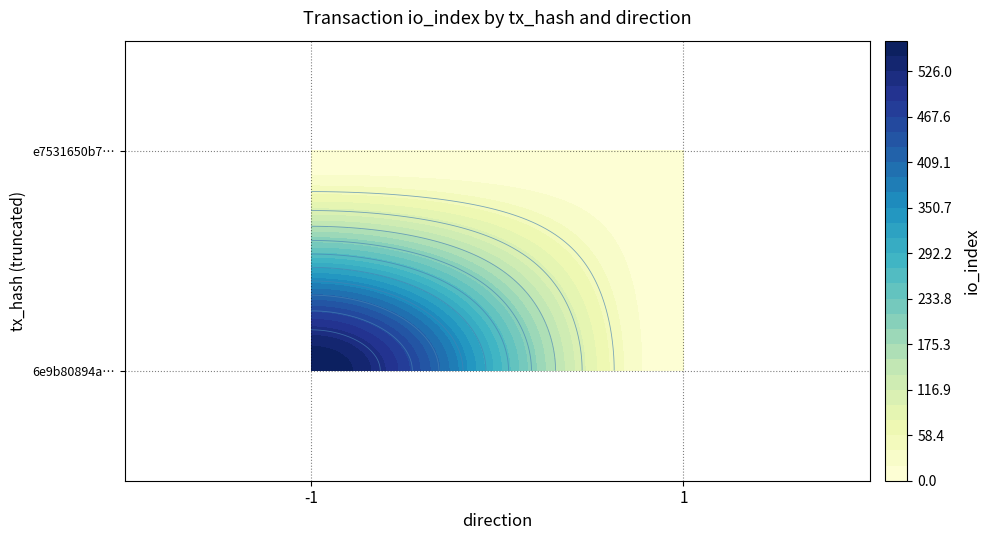

The 6e9b80894a40699d3ed357b515cf68cf091892b series shows 565 at io_index. True or false?

True